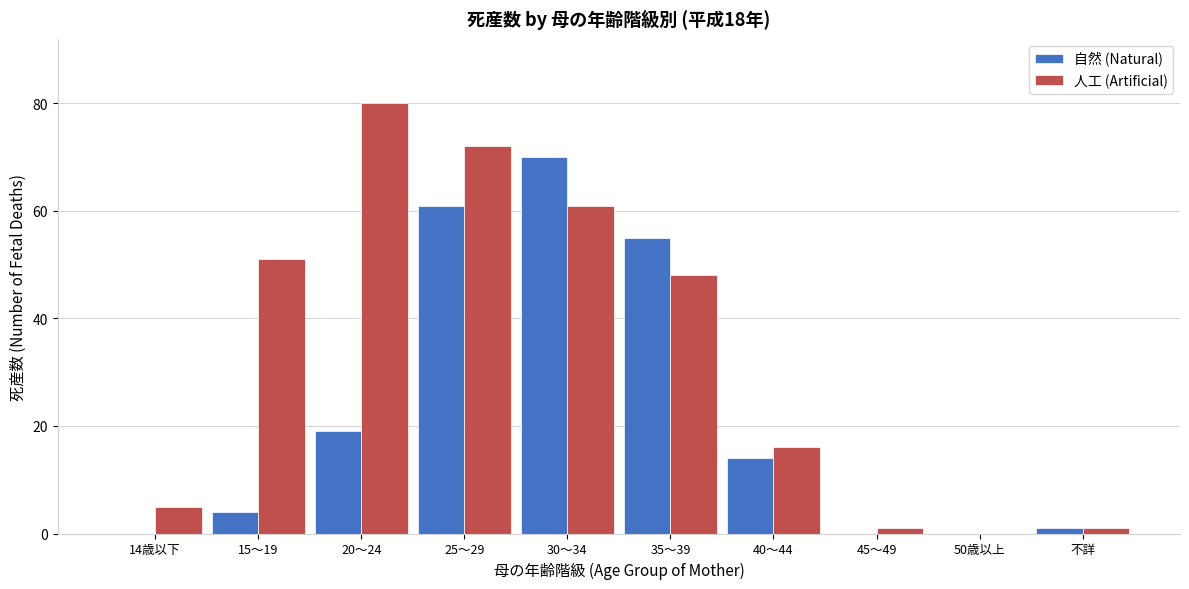

Reading right to left, what are all the values shown in this chart?

自然 (Natural): 不詳=1	50歳以上=0	45～49=0	40～44=14	35～39=55	30～34=70	25～29=61	20～24=19	15～19=4	14歳以下=0
人工 (Artificial): 不詳=1	50歳以上=0	45～49=1	40～44=16	35～39=48	30～34=61	25～29=72	20～24=80	15～19=51	14歳以下=5